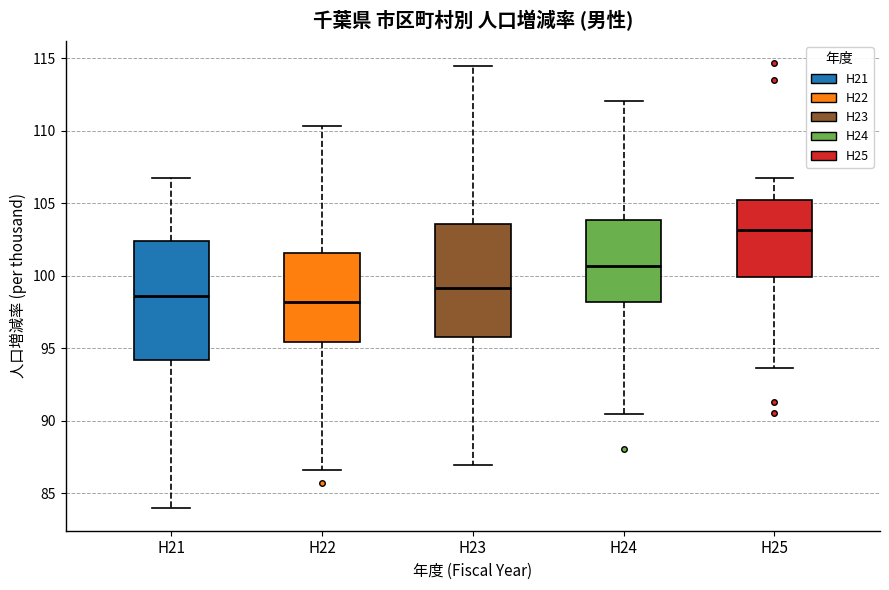

Which box has the highest median line?

H25